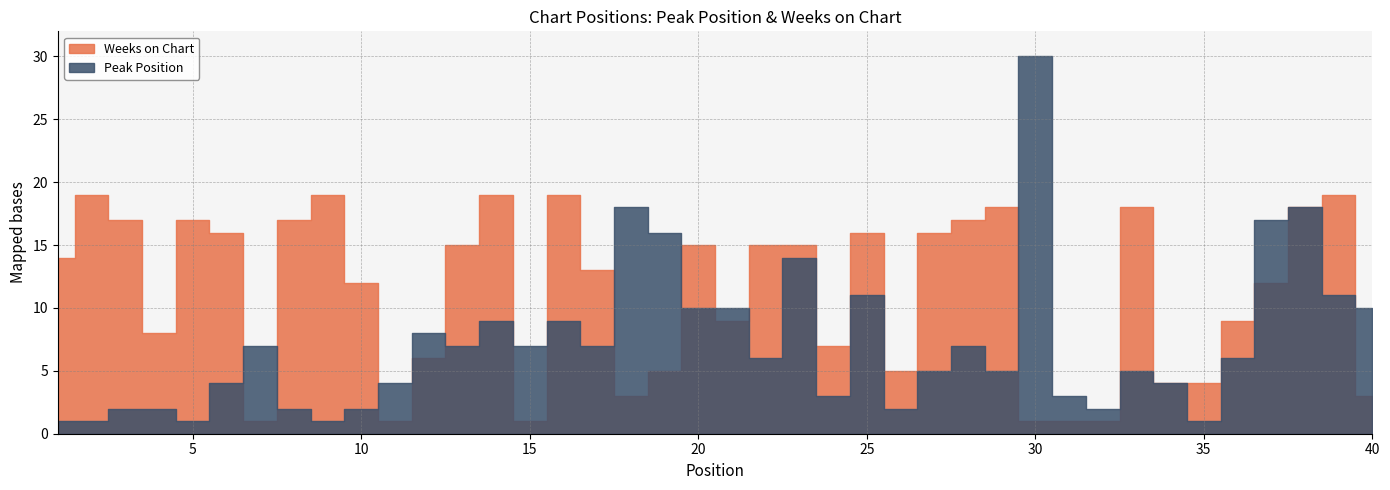

What is the difference between the highest and lowest values at 37?

5